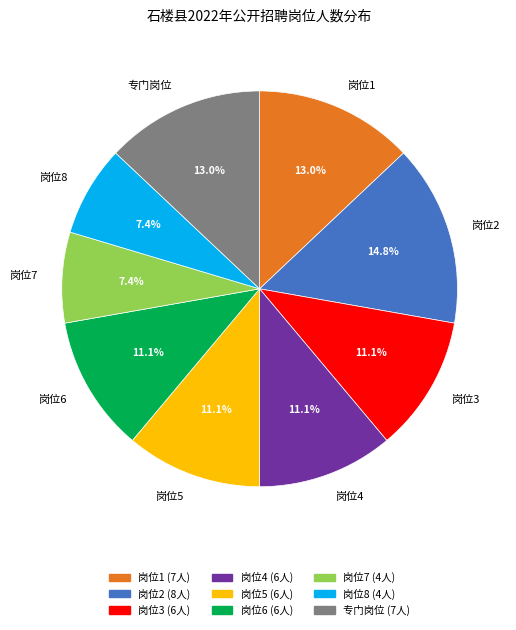

Which category has the biggest portion of the pie?

岗位2